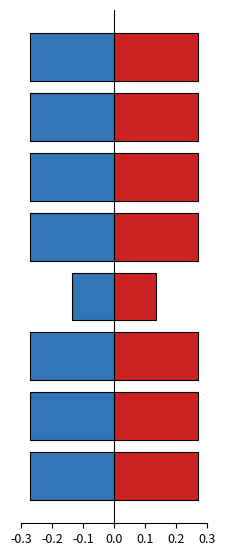

What is the value of the Tol (-) bar at the 8th from the left?

-0.3